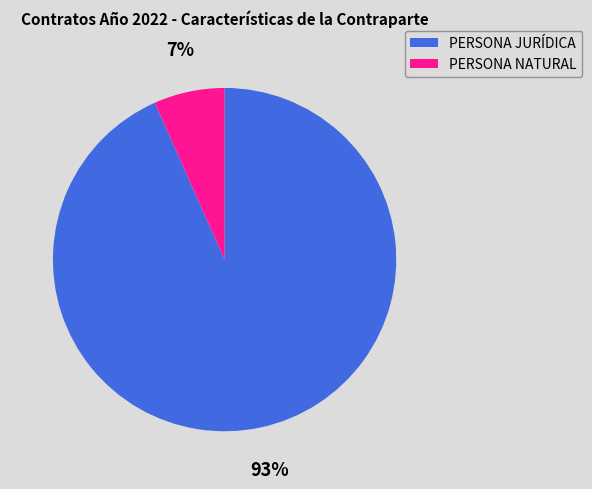

Rank the categories by value from lowest to highest.

PERSONA NATURAL, PERSONA JURÍDICA